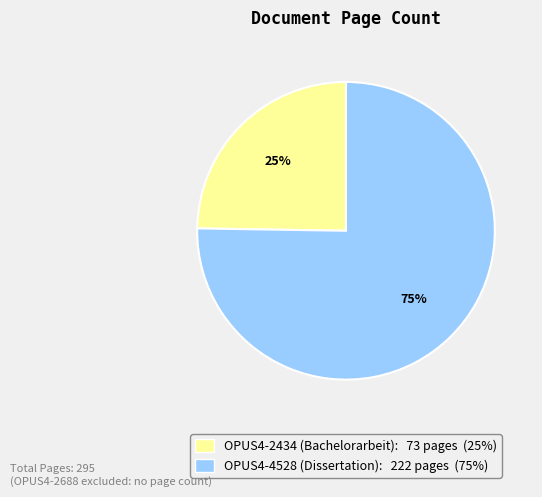

The OPUS4-2434 (Bachelorarbeit) slice represents 25% of the pie. True or false?

True